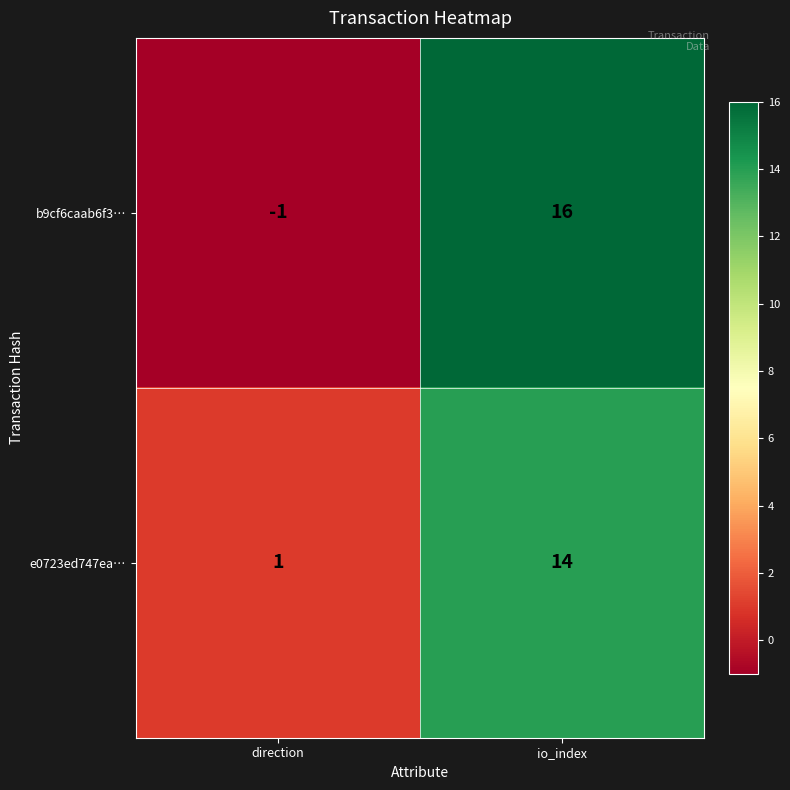

What is the sum of the e0723ed747ea… values at direction and io_index?

15